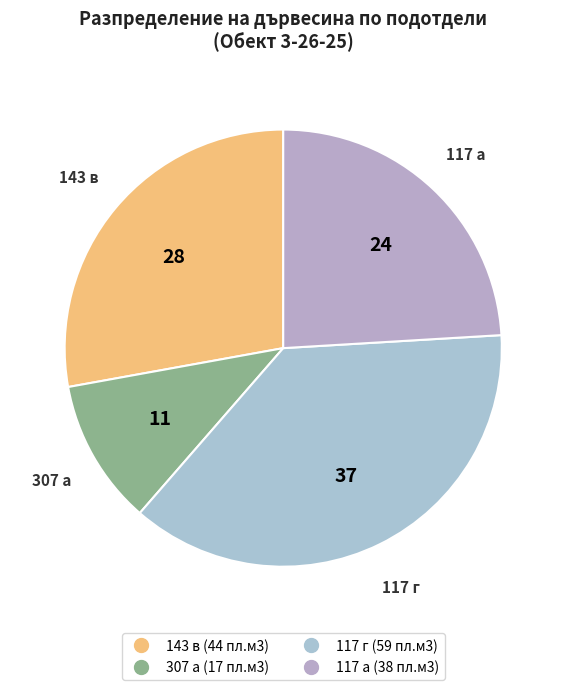

Combined, do 143 в (44 пл.м3) and 117 г (59 пл.м3) account for over 50%?

Yes